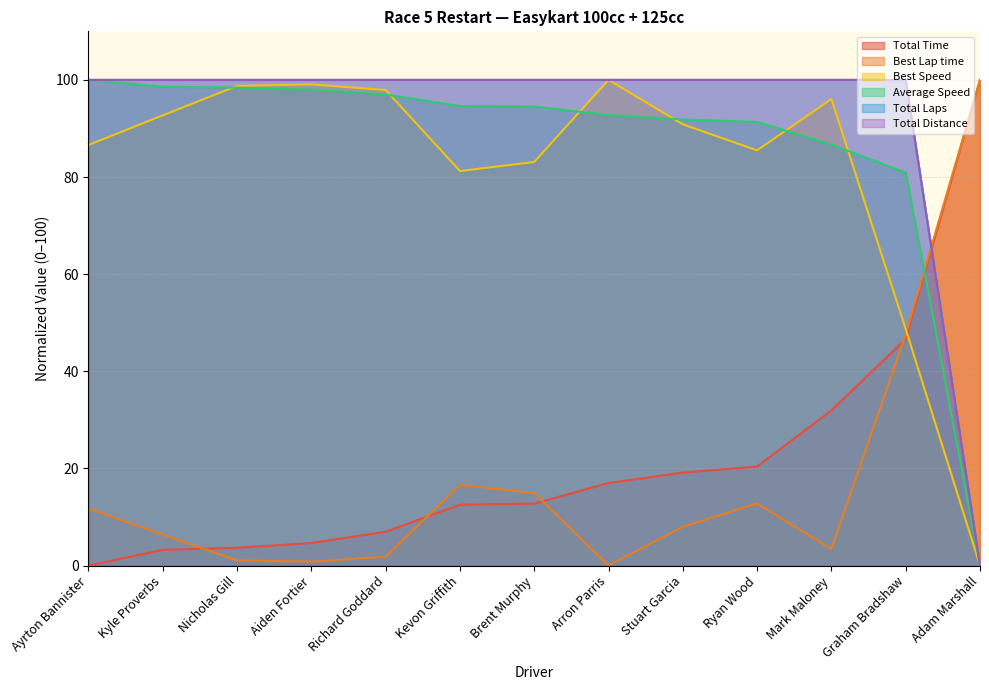

List the labels in order of Total Distance value, smallest first.

Adam Marshall, Ayrton Bannister, Kyle Proverbs, Nicholas Gill, Aiden Fortier, Richard Goddard, Kevon Griffith, Brent Murphy, Arron Parris, Stuart Garcia, Ryan Wood, Mark Maloney, Graham Bradshaw